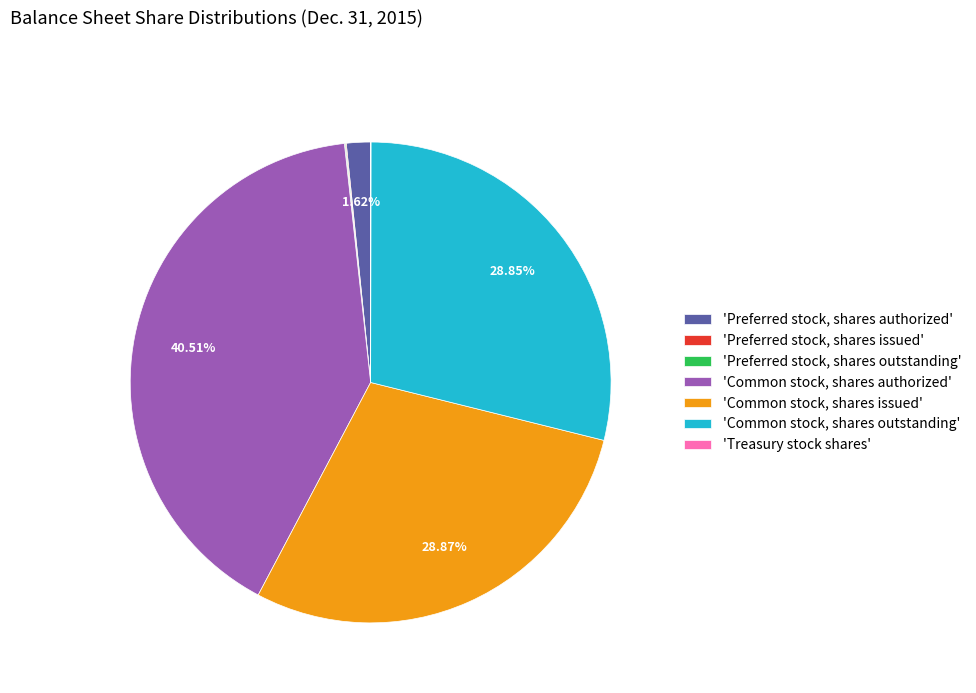

Is there a majority slice in this chart?

No